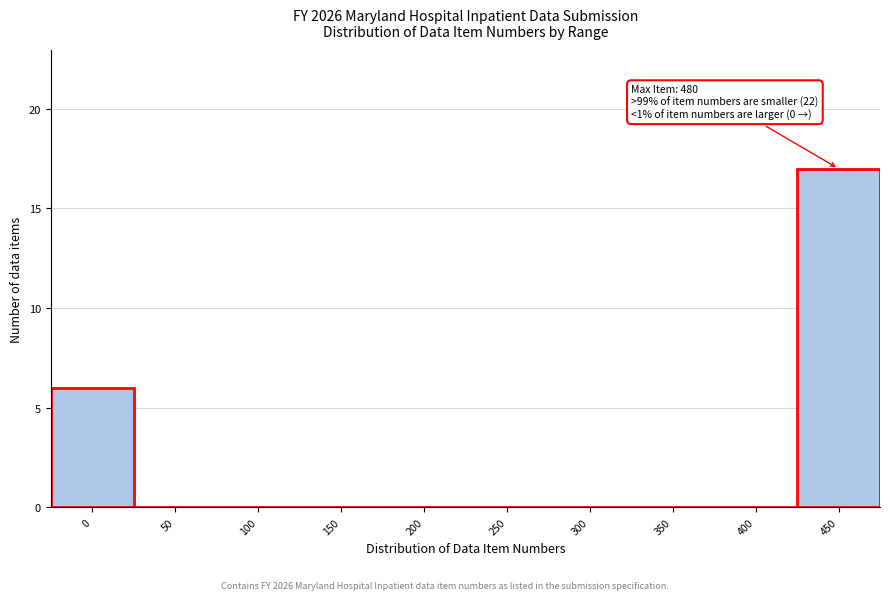

Reading right to left, list all the values displayed in this chart.

450=17	400=0	350=0	300=0	250=0	200=0	150=0	100=0	50=0	0=6